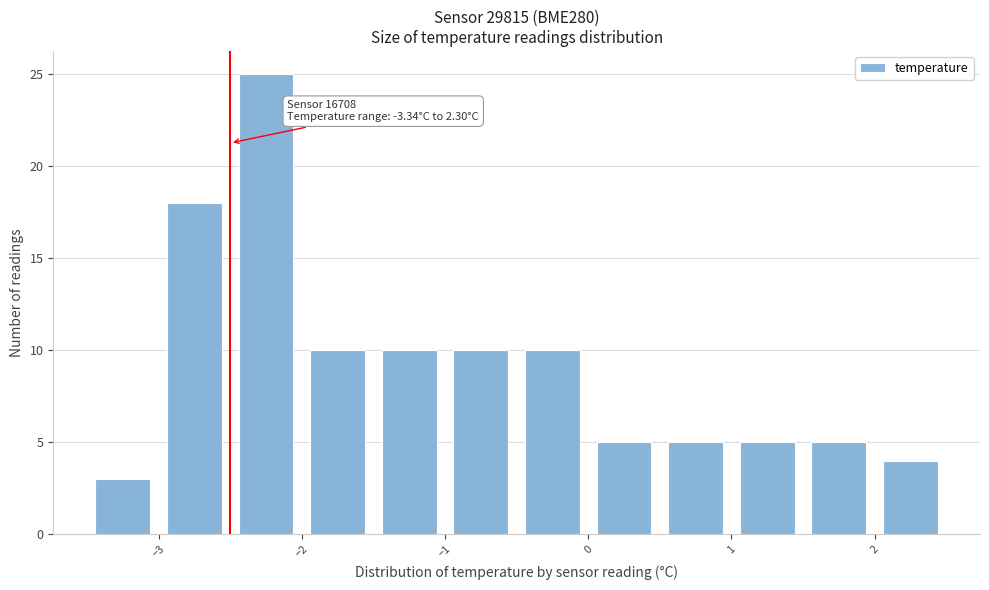

Over which range of the x-axis is the bar tallest?

-2.5 to -2.0